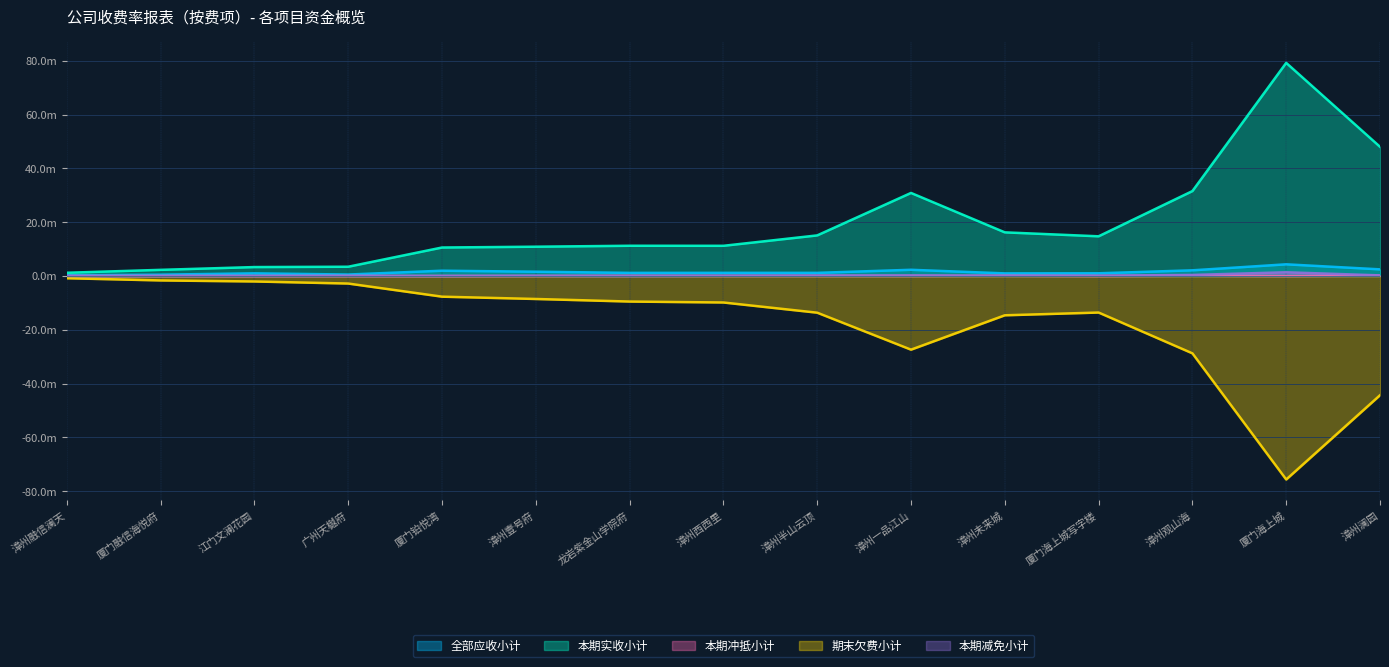

At which label is 本期冲抵小计 closest to 0?

厦门海上城写字楼